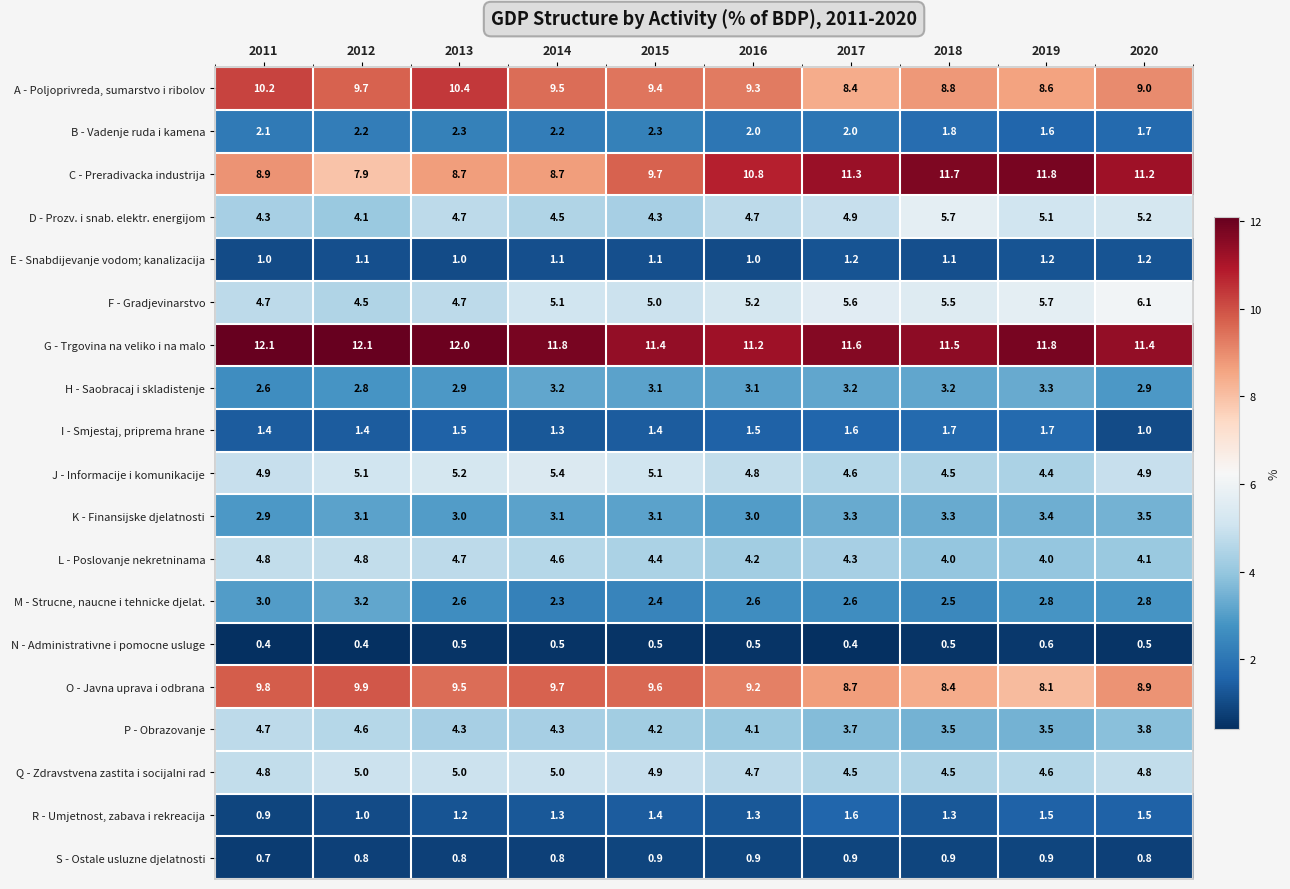

True or false: P - Obrazovanje has a value of 4.1 at 2016.

True